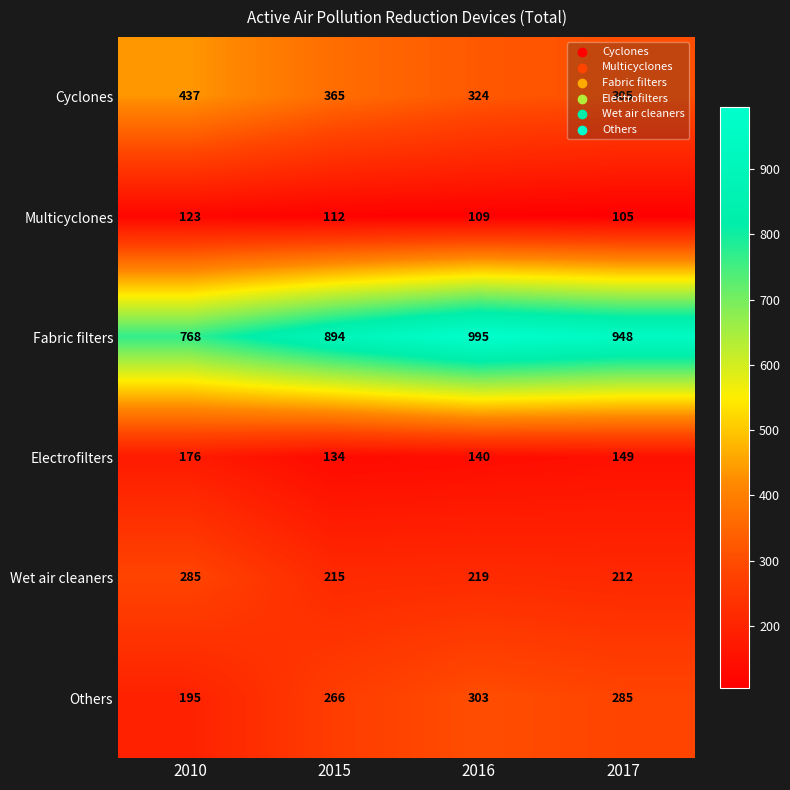

What is the sum of all Others values?

1049